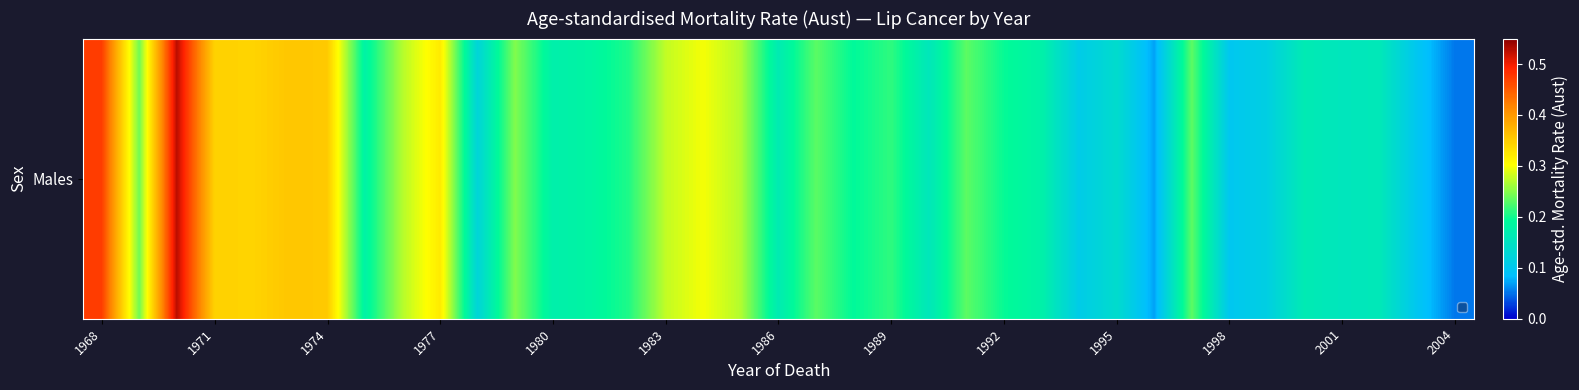

What is the difference between the second highest and minimum values?

0.4